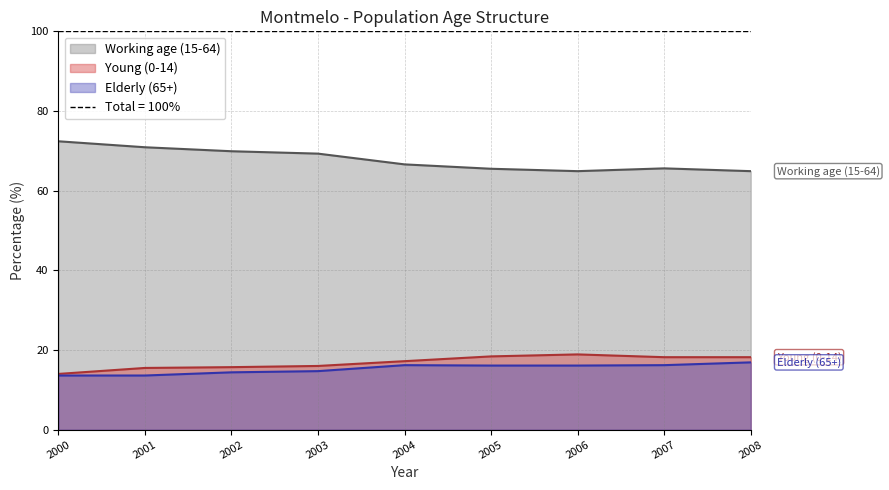

Where is the first local minimum for Working age (15-64)?

2006